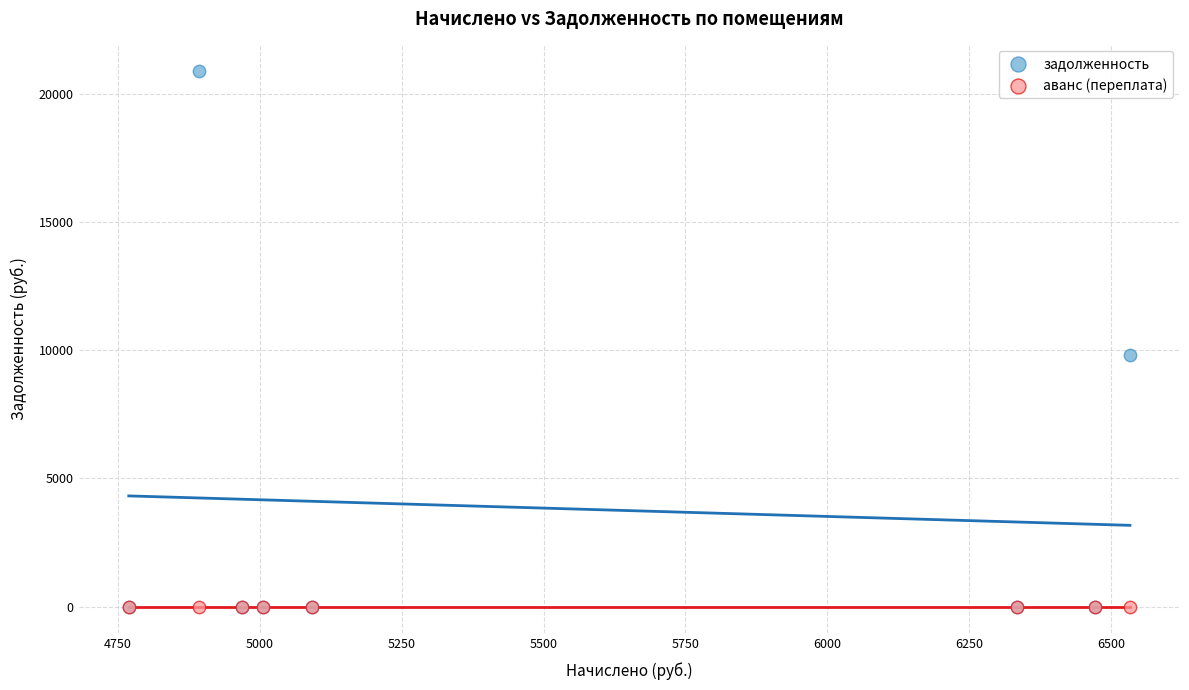

What are all the series names shown in the legend?

задолженность, аванс (переплата)